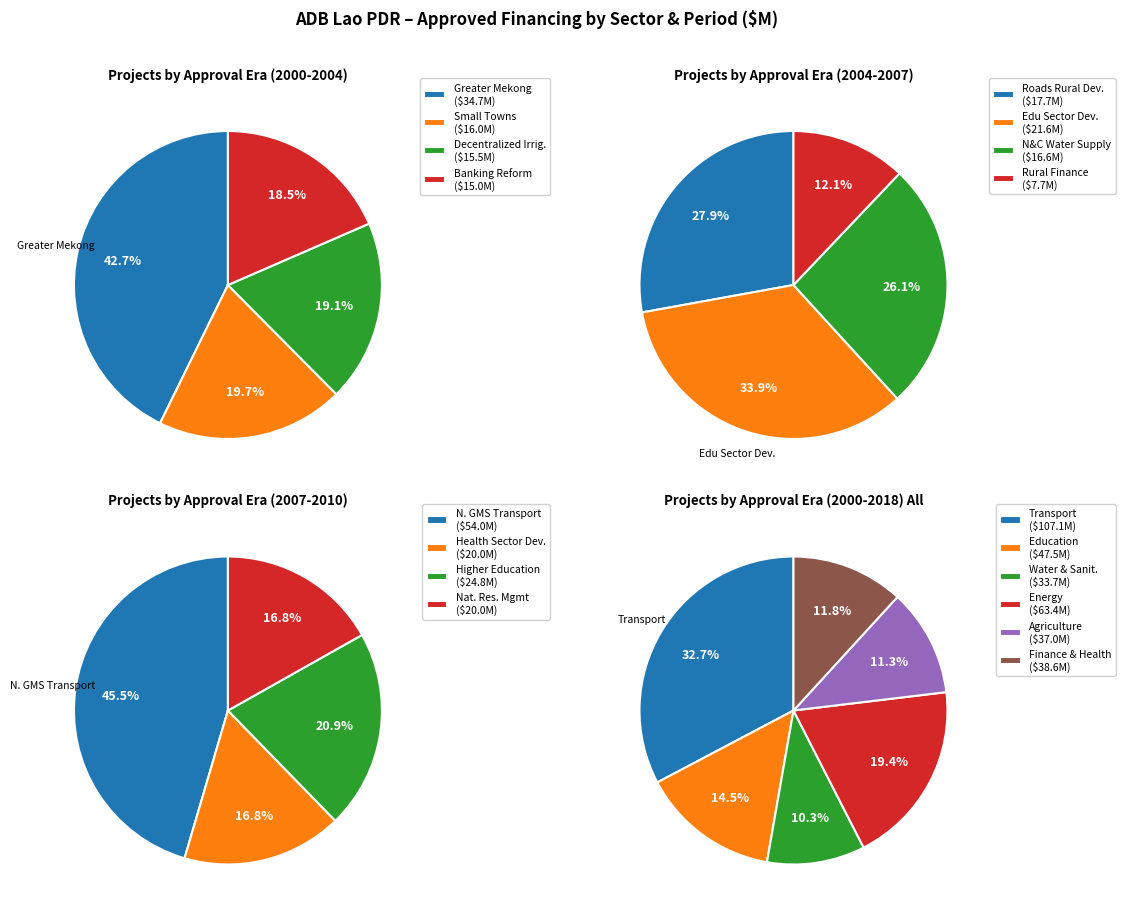

Is it true that 3 is 0% of the pie?

True